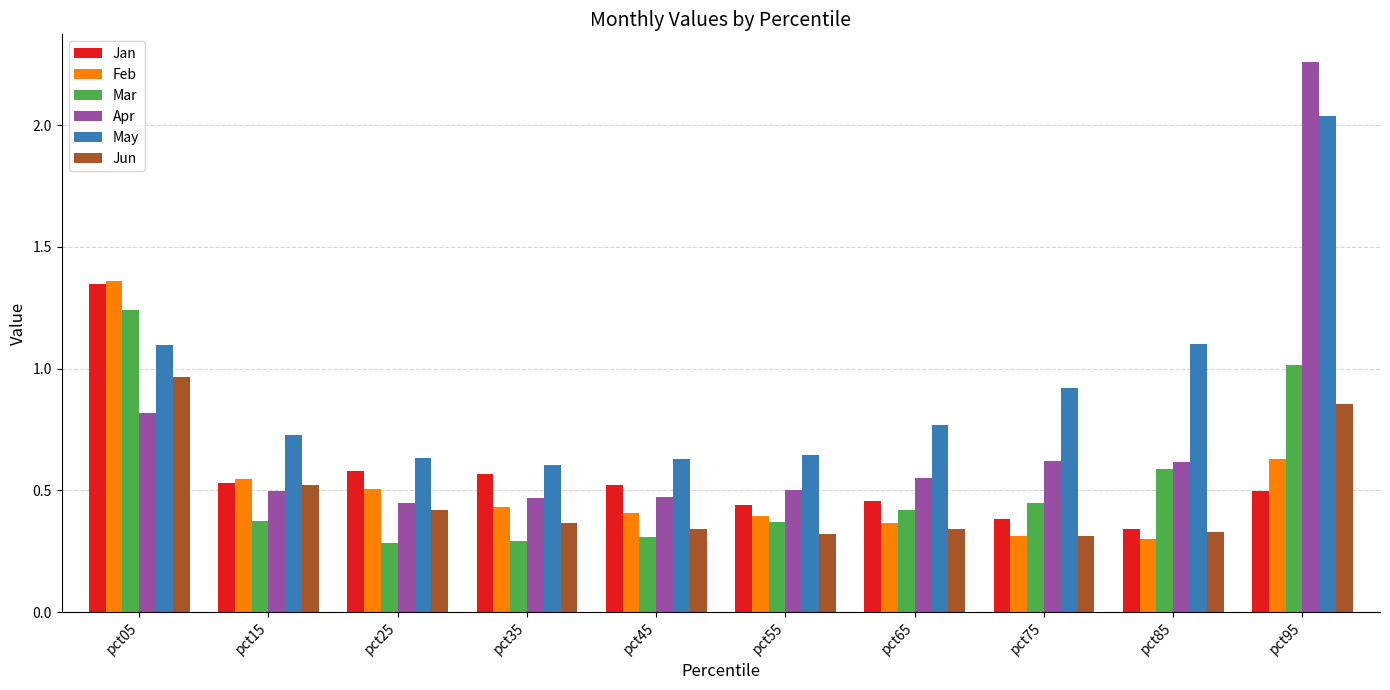

Count the number of data series in this chart.

6